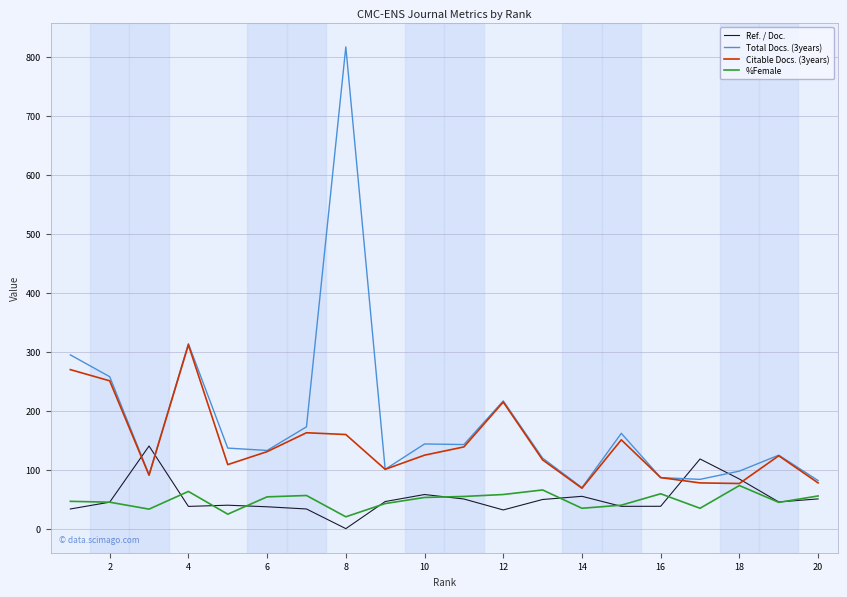

Which series has the widest spread of values?

Total Docs. (3years)